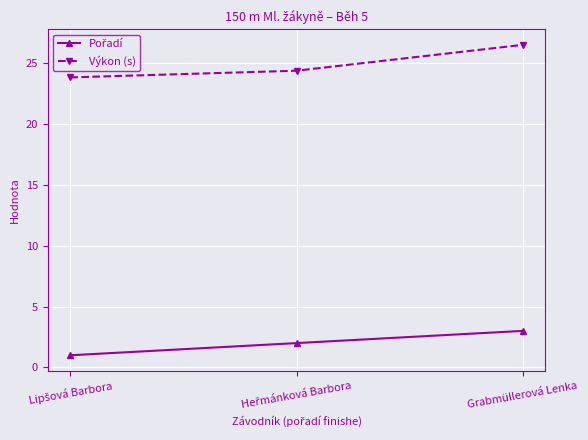

Which series has the largest total across all categories?

Výkon (s)